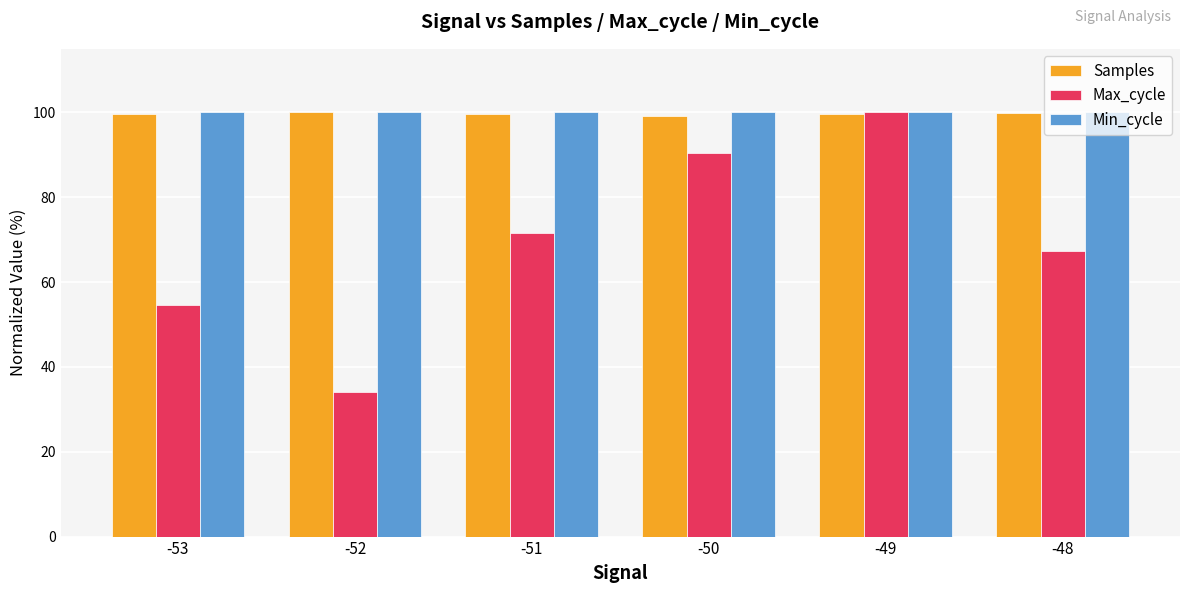

List the labels in order of Max_cycle value, largest first.

-49, -50, -51, -48, -53, -52